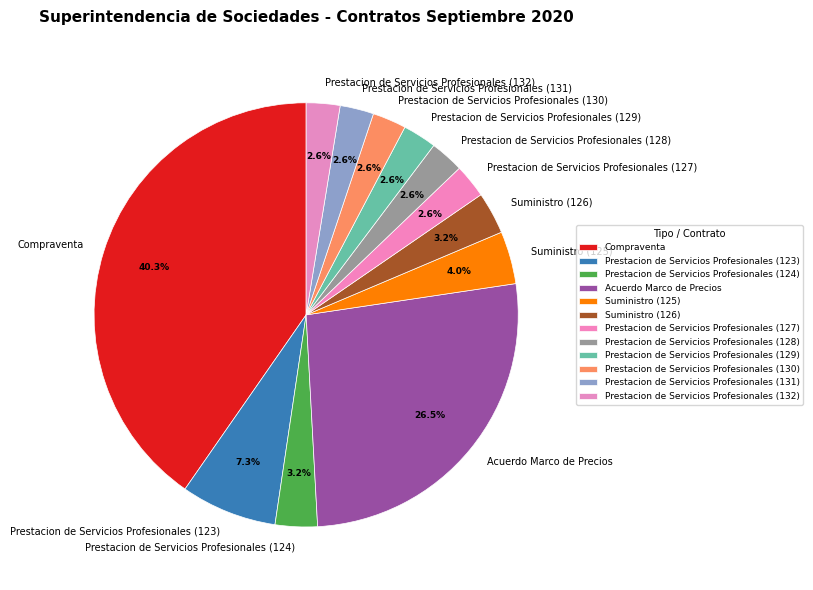

To the nearest percent, what is the difference between the Suministro (126) and Prestacion de Servicios Profesionales (132) slice percentages?

1%